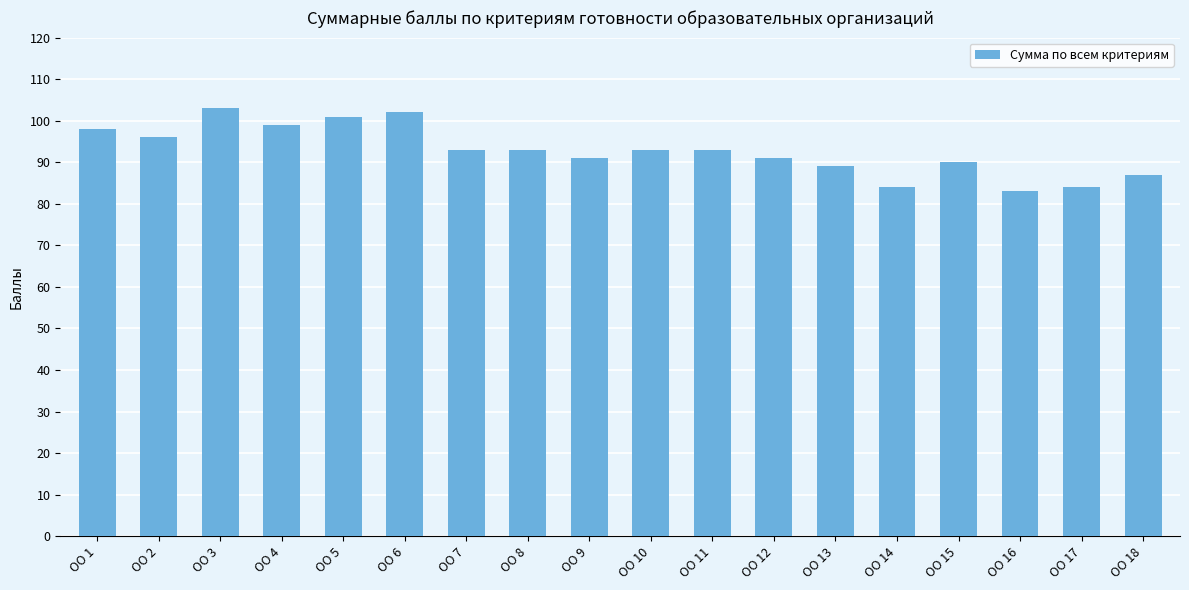

True or false: the data shows 93 at ОО 10.

True